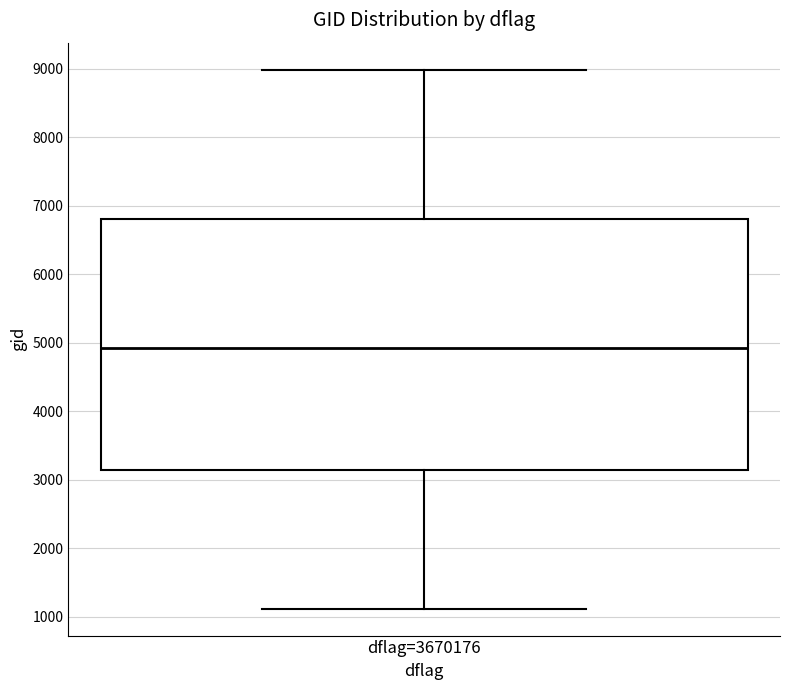

Read this box plot against the y-axis: the position of the median line, the range covered by the box, and the ends of both whiskers. The values are not printed on the chart, so give them approximately, as read against the axis.

median 4900, box 3100 to 6800, whiskers 1100 to 9000